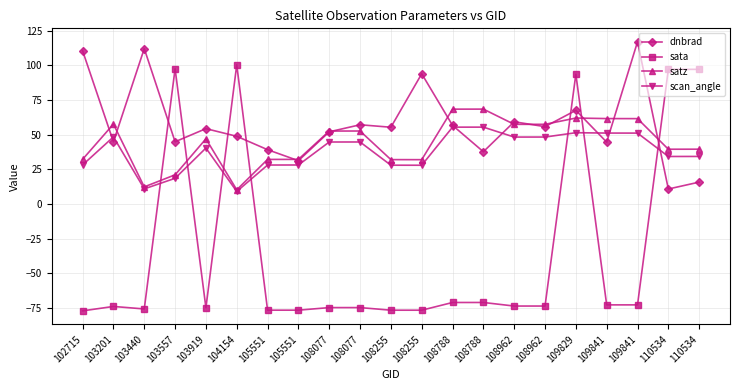

What is the difference between the maximum and minimum values in the scan_angle series?

46.3